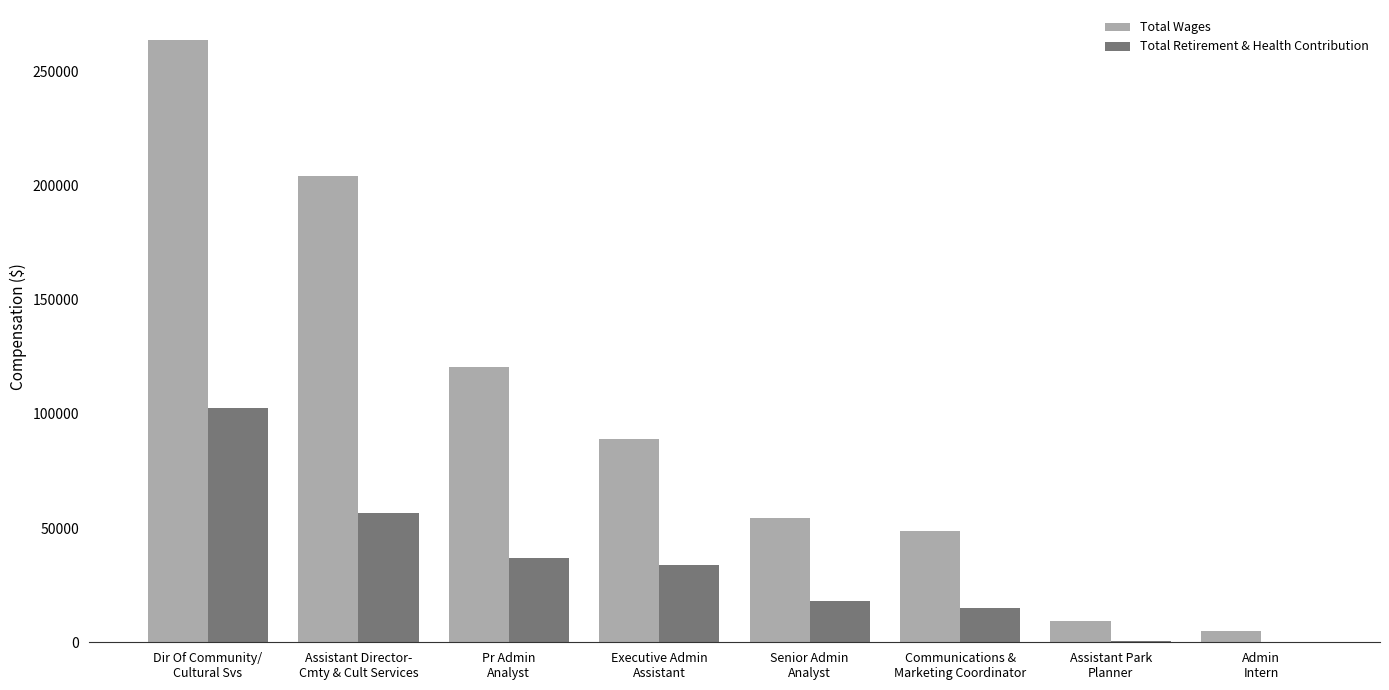

What are all the series names shown in the legend?

Total Wages, Total Retirement & Health Contribution